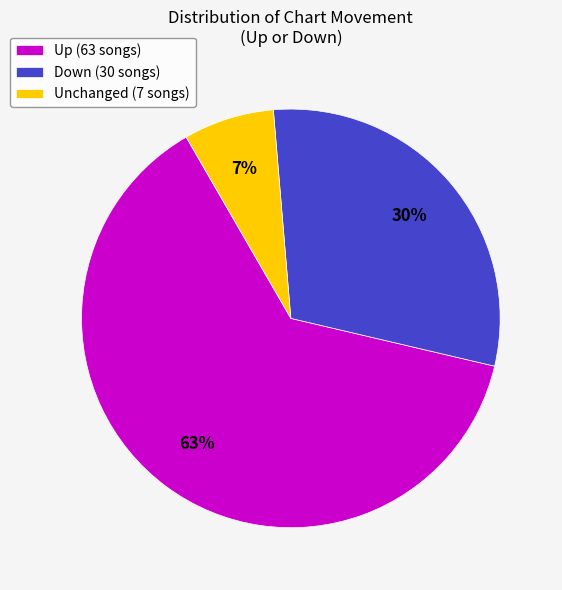

How many slices are in this pie chart?

3